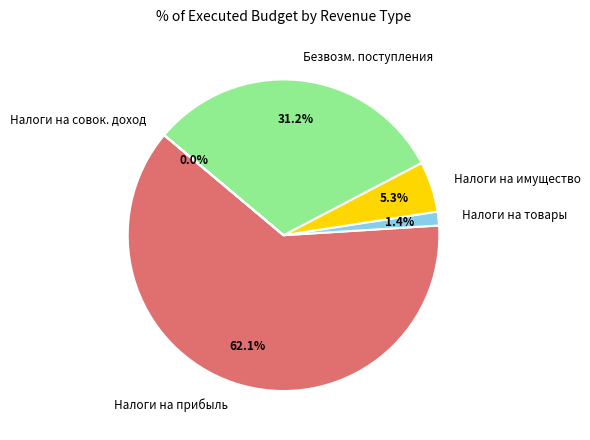

To the nearest percent, what is the difference between the largest and smallest slice percentages?

62%